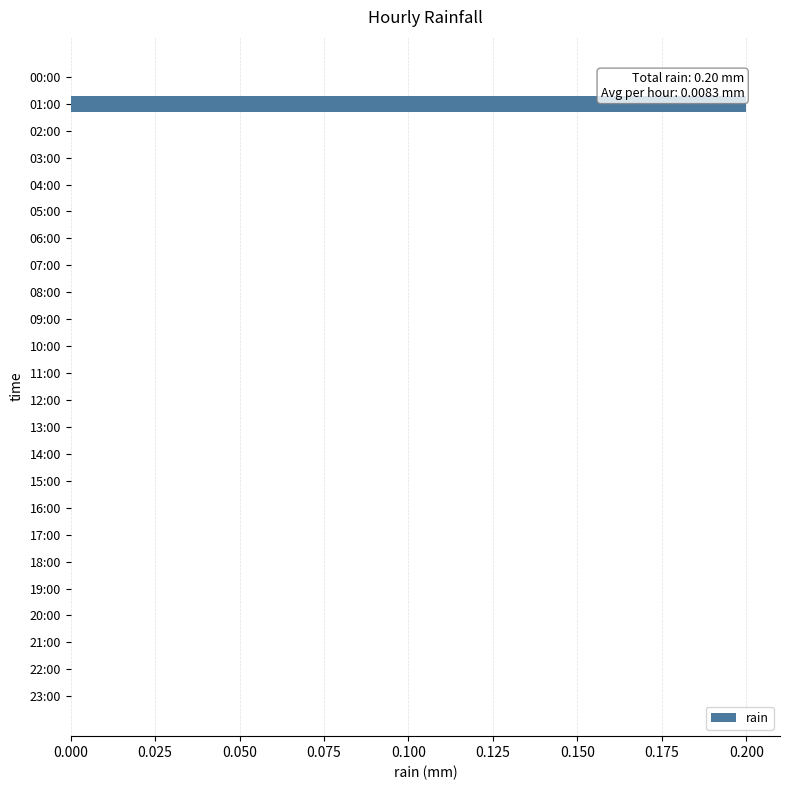

Which category has the highest value across all series?

01:00